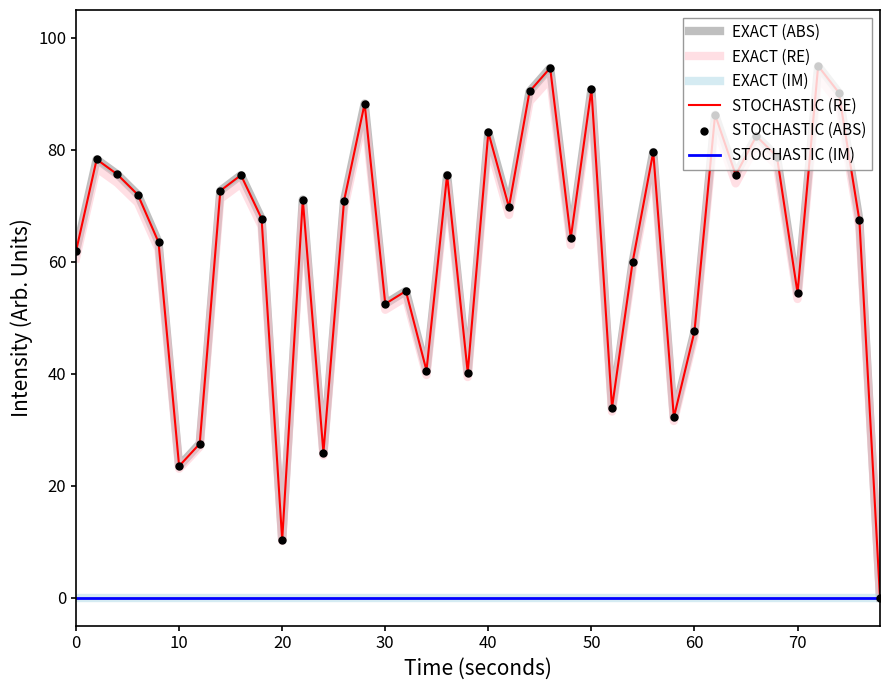

Which series has the largest total across all categories?

EXACT (ABS)